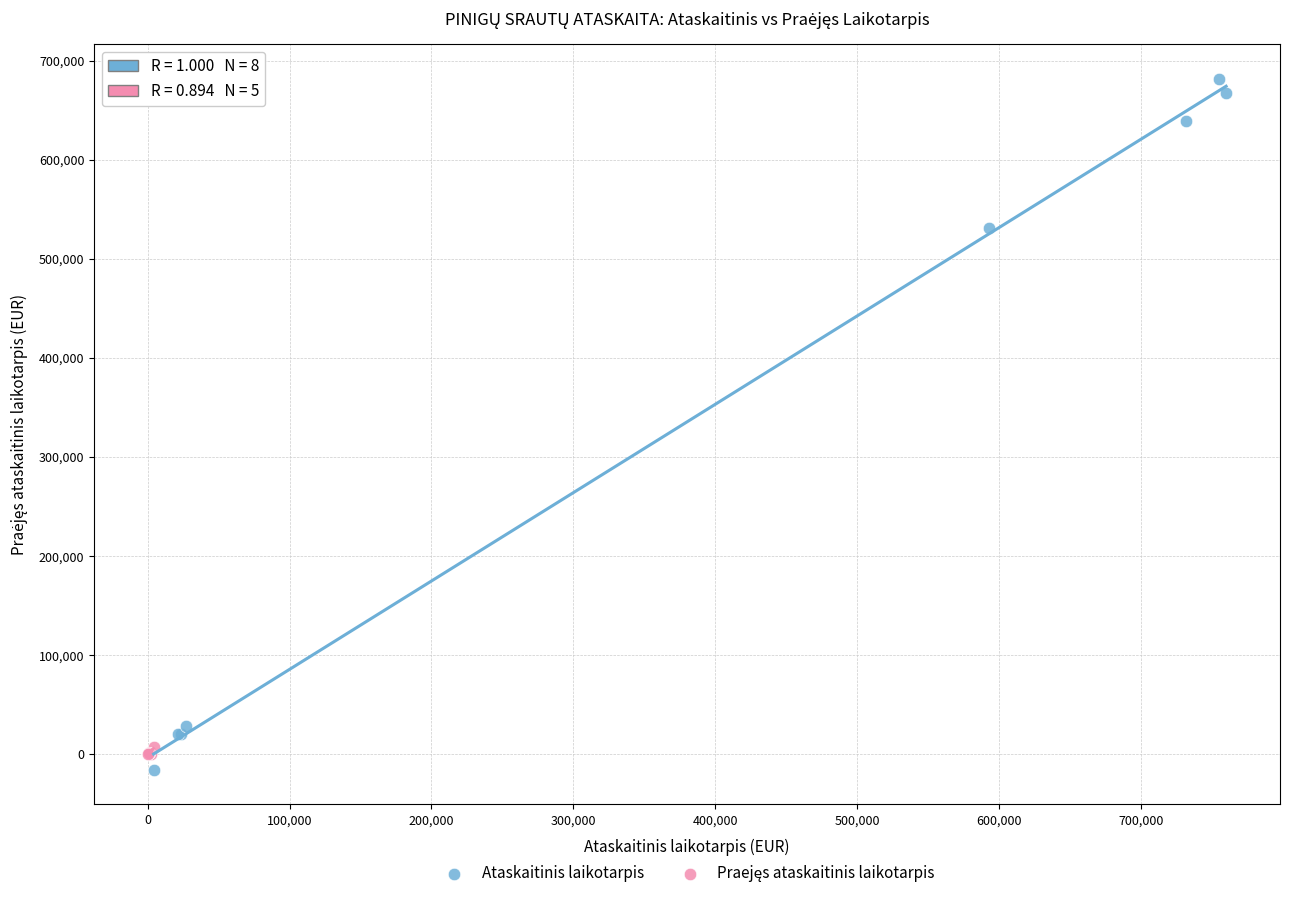

Which series has the largest Y range (max minus min)?

Ataskaitinis laikotarpis